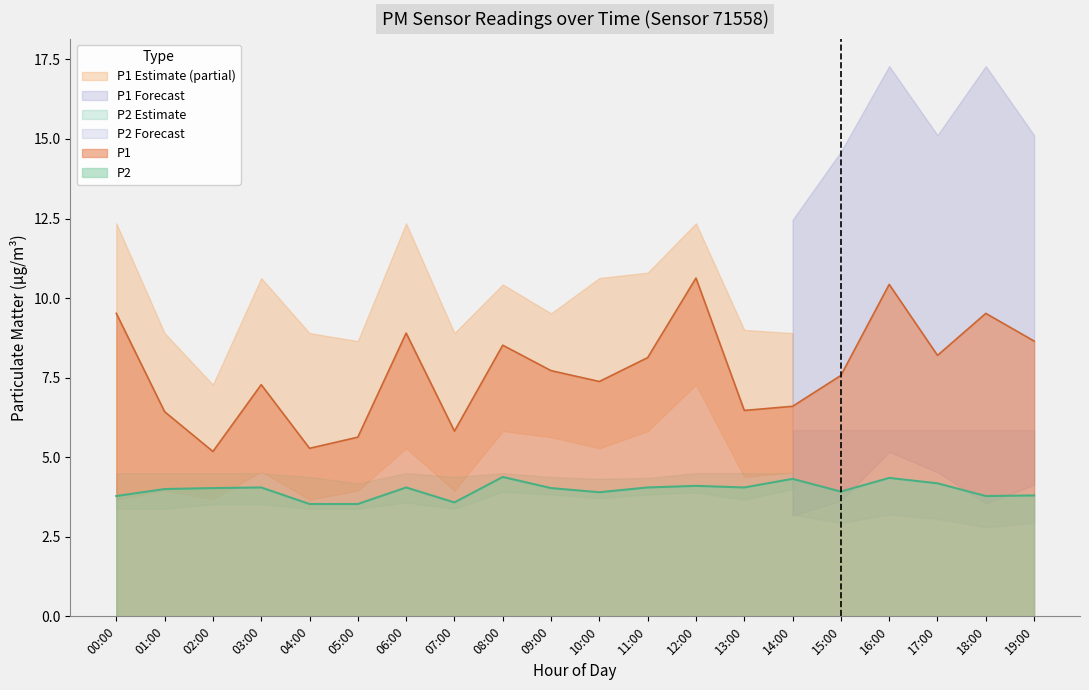

What is the difference between the maximum and minimum values in the P1 series?

5.5